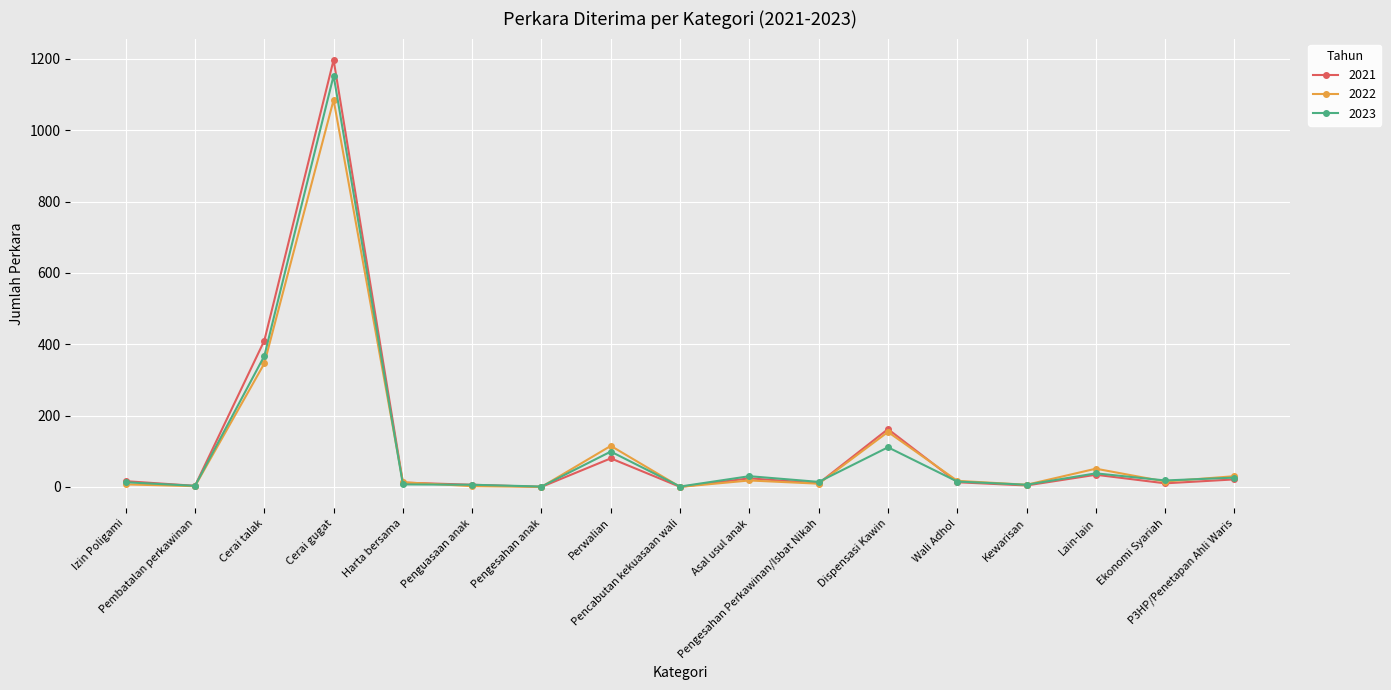

What is the maximum value shown in the chart?

1197